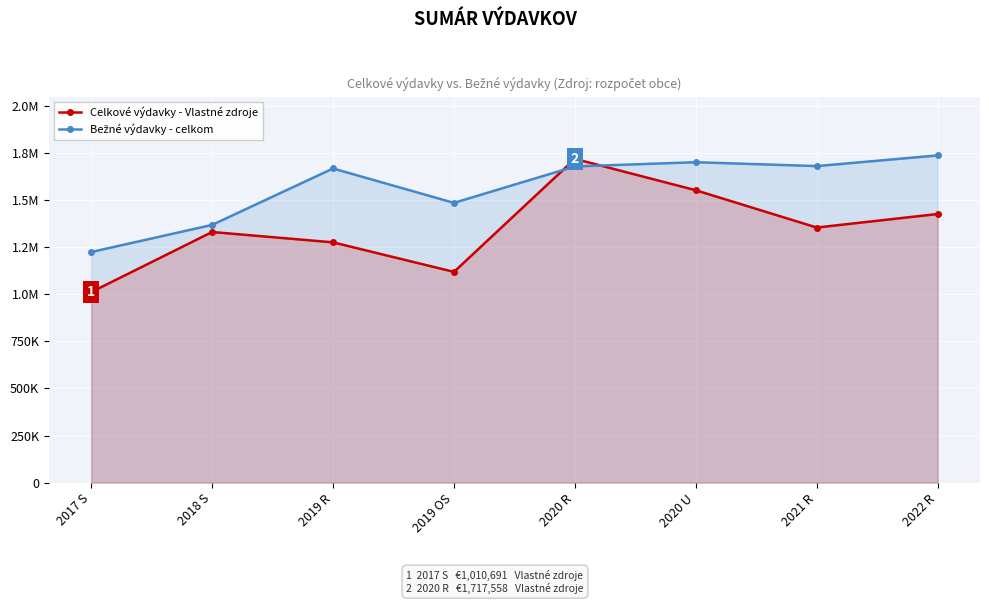

What are all the series names shown in the legend?

Celkové výdavky - Vlastné zdroje, Bežné výdavky - celkom